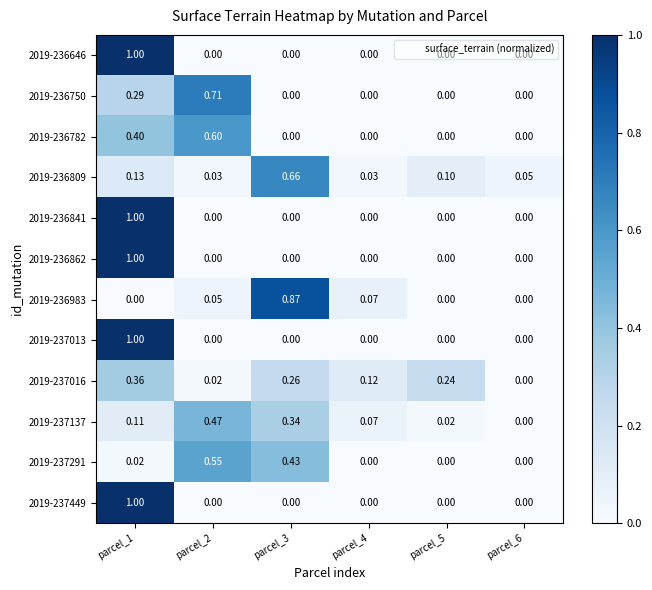

How many values in 2019-237013 are above zero?

1